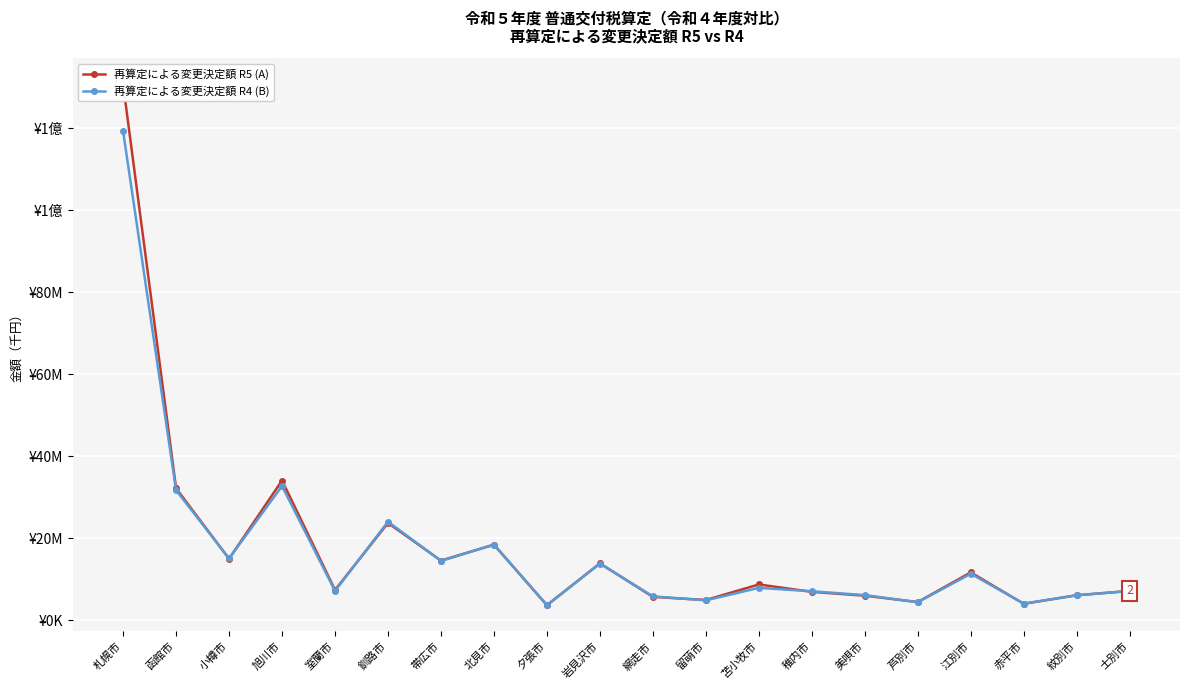

Reading right to left, transcribe all the data shown in this chart.

再算定による変更決定額 R5 (A): 士別市=7123073	紋別市=6070668	赤平市=3985975	江別市=11653913	芦別市=4412830	美唄市=5969649	稚内市=6906178	苫小牧市=8705645	留萌市=4916913	網走市=5678822	岩見沢市=13855793	夕張市=3633146	北見市=18422599	帯広市=14526751	釧路市=23713337	室蘭市=7359325	旭川市=34065951	小樽市=14965714	函館市=32147572	札幌市=130713905
再算定による変更決定額 R4 (B): 士別市=7122503	紋別市=6069711	赤平市=4045009	江別市=11320711	芦別市=4366798	美唄市=6111174	稚内市=7045288	苫小牧市=7877721	留萌市=4823042	網走市=5810285	岩見沢市=13795286	夕張市=3683078	北見市=18400220	帯広市=14454403	釧路市=24030191	室蘭市=7126569	旭川市=32714251	小樽市=15047922	函館市=31676028	札幌市=119246587